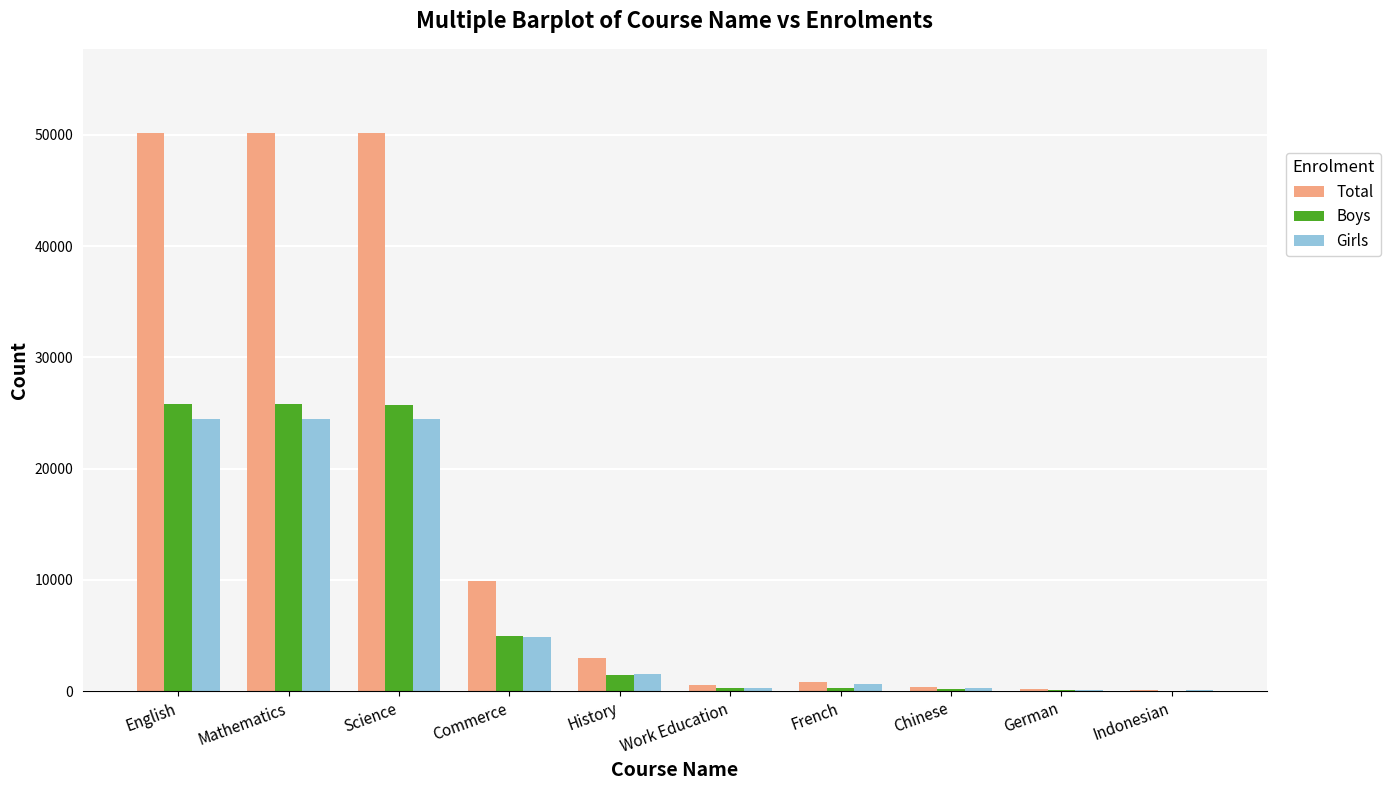

Which series has the largest total across all categories?

Total